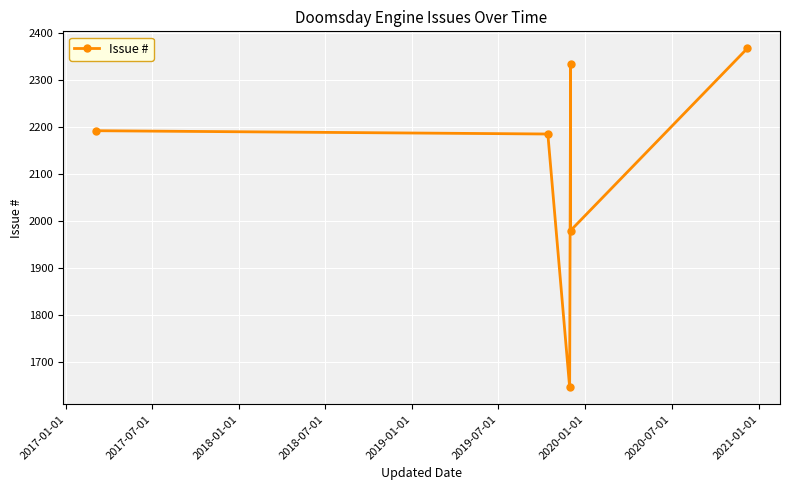

What is the value of the 2nd point from the left?

2185